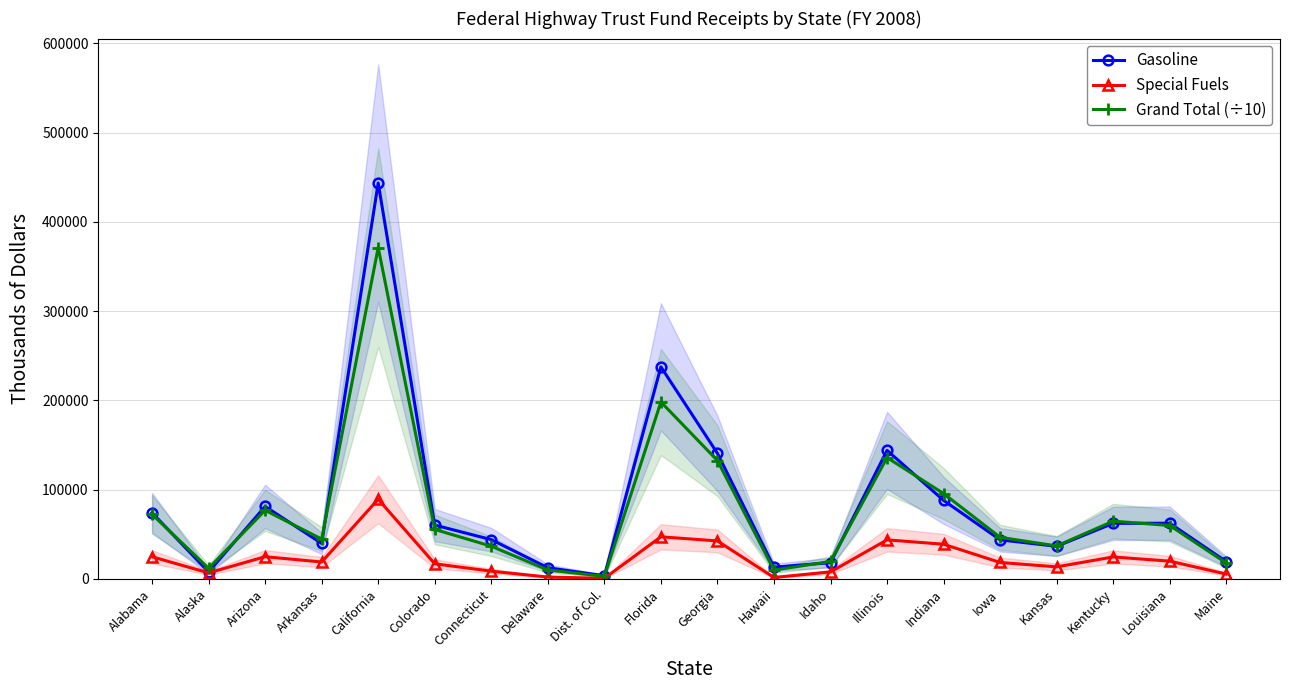

What are all the series names shown in the legend?

Gasoline, Special Fuels, Grand Total (÷10)